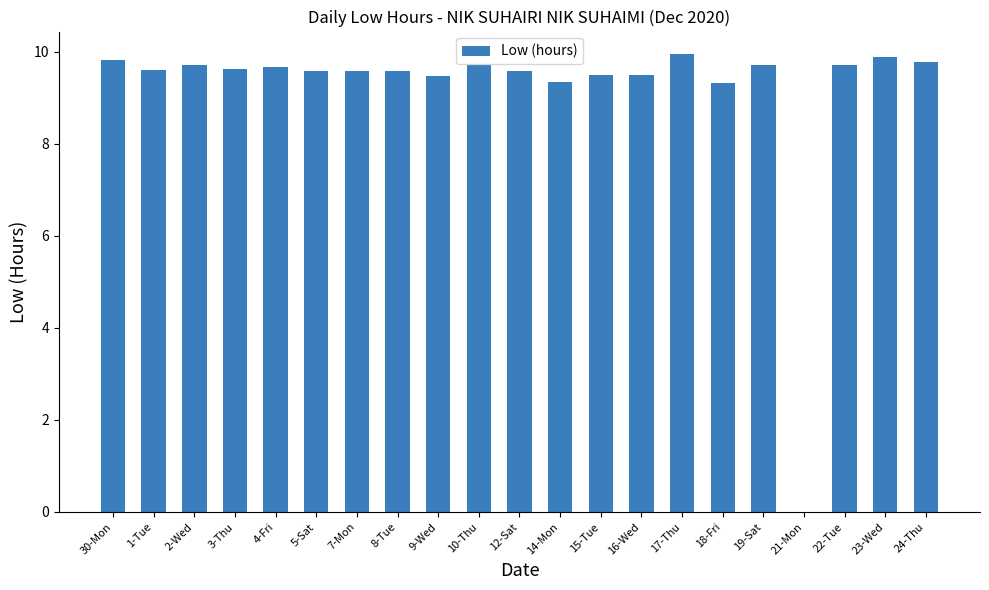

Where is the data nearest to the value 4?

21-Mon